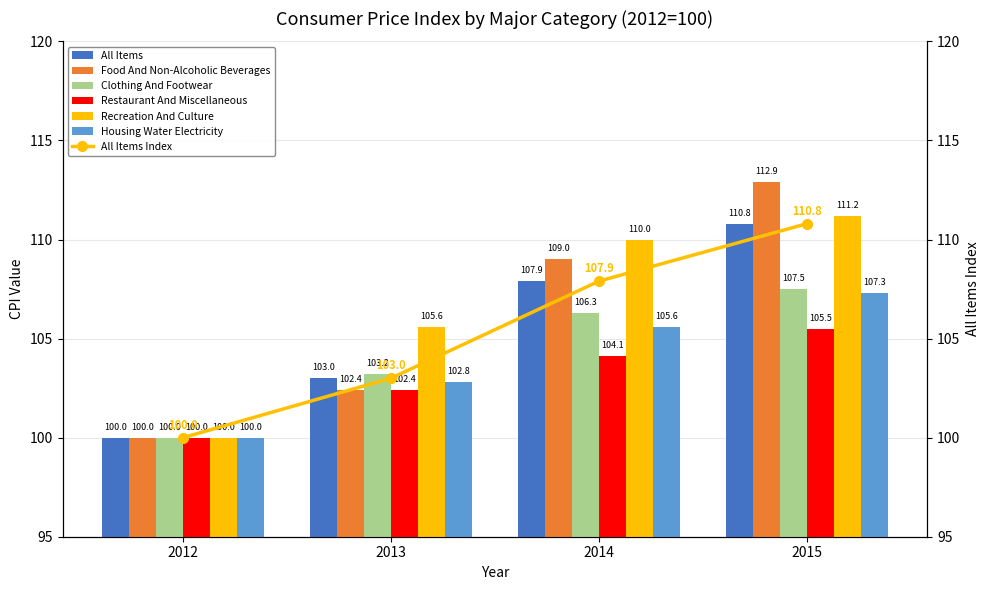

How many data points in Recreation And Culture are above 110?

1